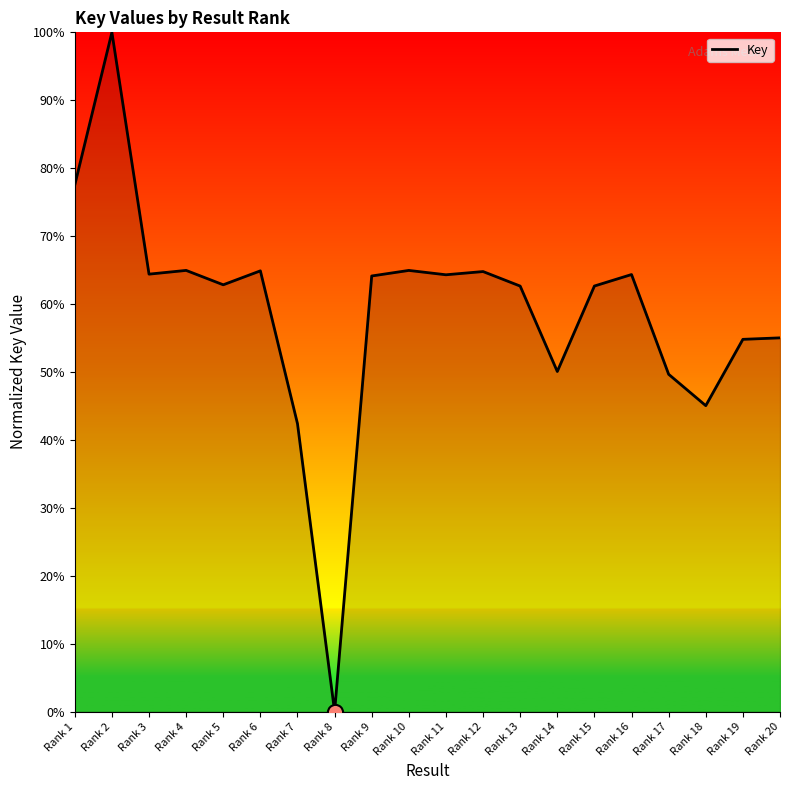

What is the ratio of the value at Rank 12 to the value at Rank 16?

1.0